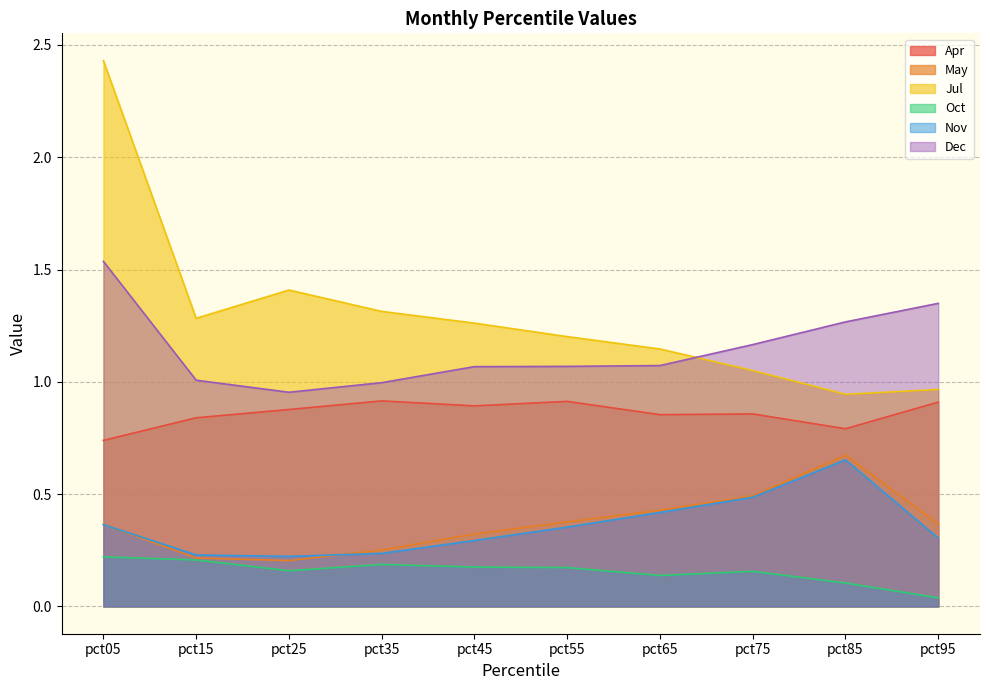

At pct25, list the series in order from largest to smallest.

Jul, Dec, Apr, Nov, May, Oct